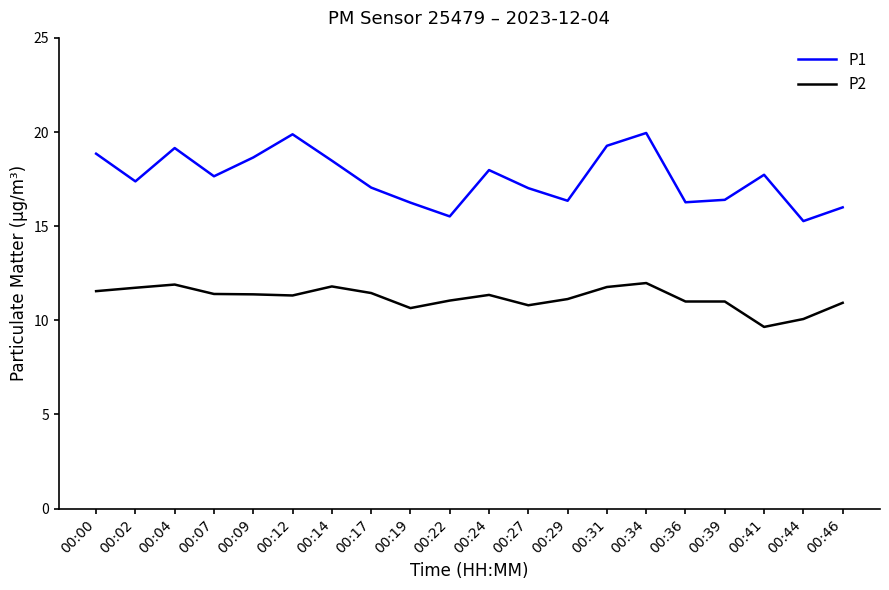

List the series in order of their overall mean, highest first.

P1, P2